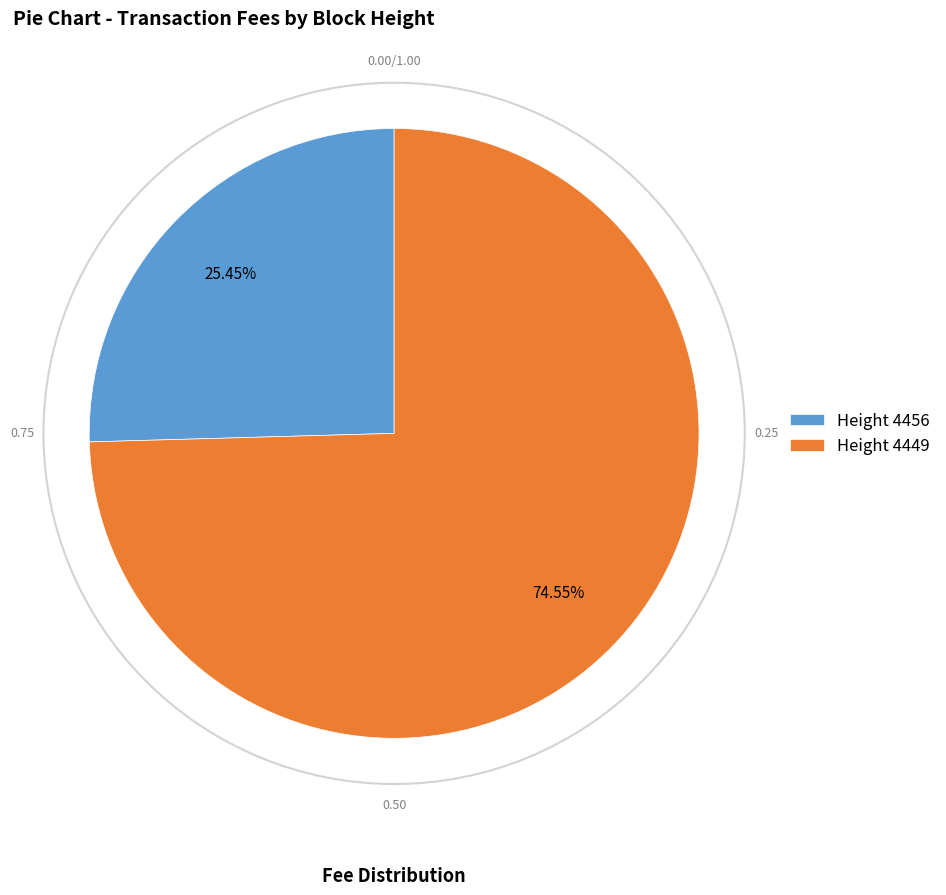

Which slice represents more than half of the pie?

Height 4449